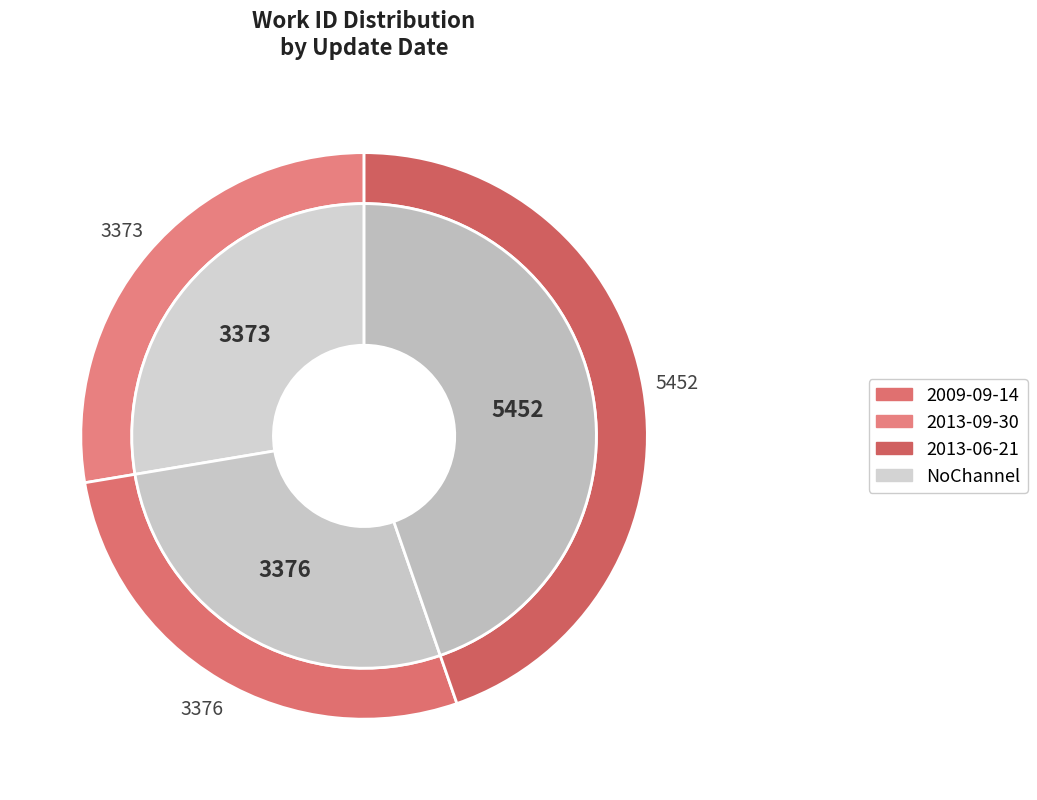

What percentage is the 2013-06-21 slice, to the nearest percent?

45%